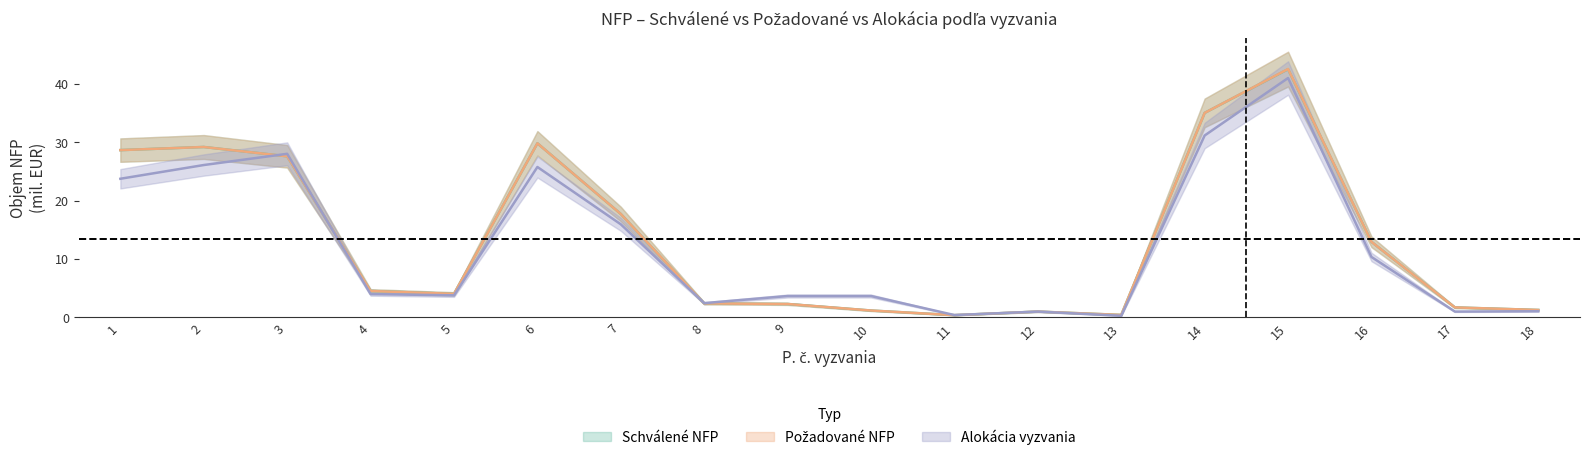

How many intersections are there between Alokacia and Schvalene_NFP?

4